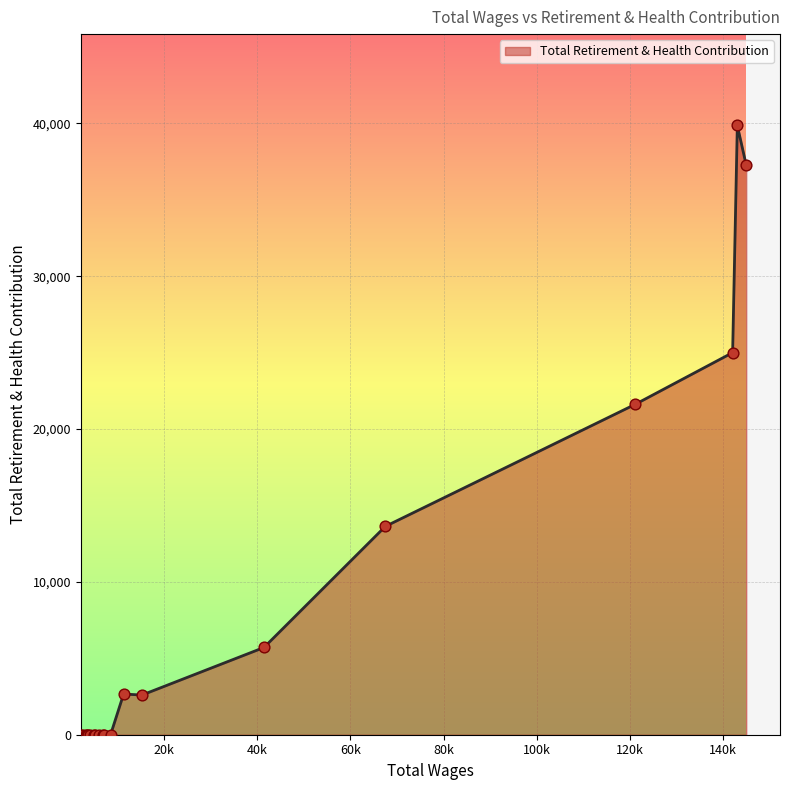

What is the difference between the maximum and minimum values?

39864